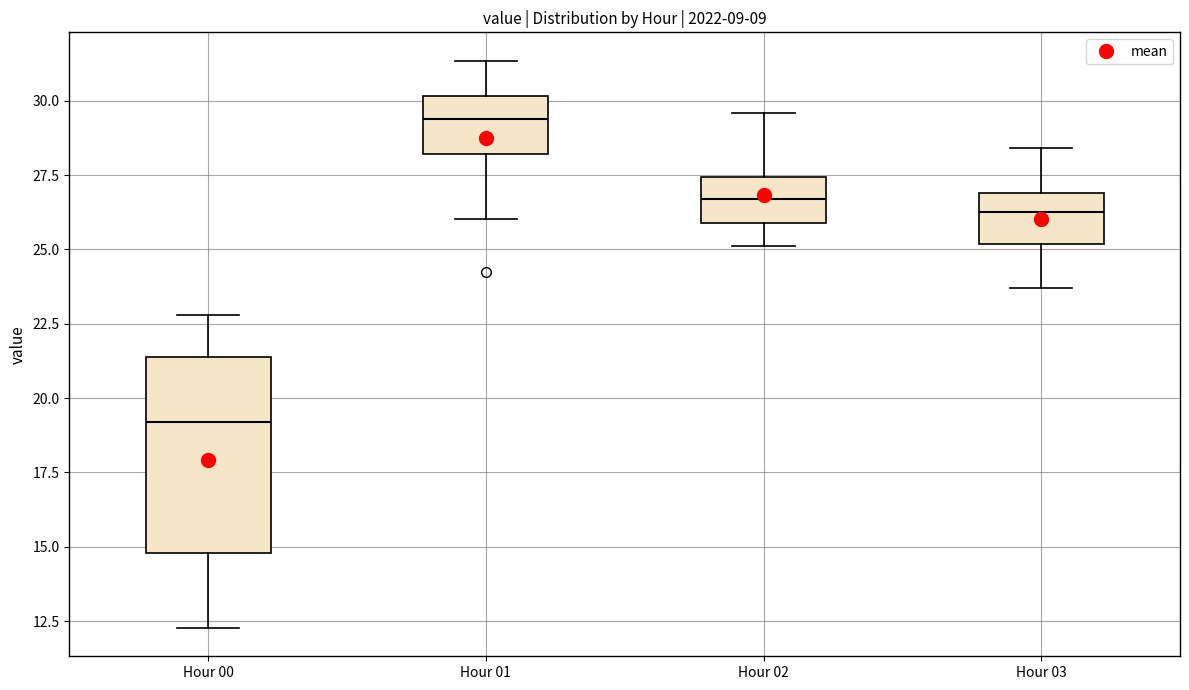

Reading left to right, read every box against the y-axis: the position of its median line, the range the box covers, and the ends of its whiskers. The values are not printed on the chart, so give them approximately, as read against the axis.

Hour 00: median 19.0, box 15.0 to 21.5, whiskers 12.5 to 23.0
Hour 01: median 29.5, box 28.0 to 30.0, whiskers 26.0 to 31.5
Hour 02: median 26.5, box 26.0 to 27.5, whiskers 25.0 to 29.5
Hour 03: median 26.5, box 25.0 to 27.0, whiskers 23.5 to 28.5